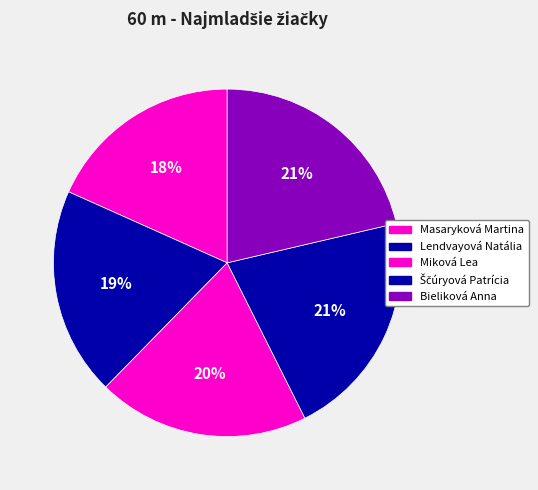

Which slice is the smallest?

Masaryková Martina